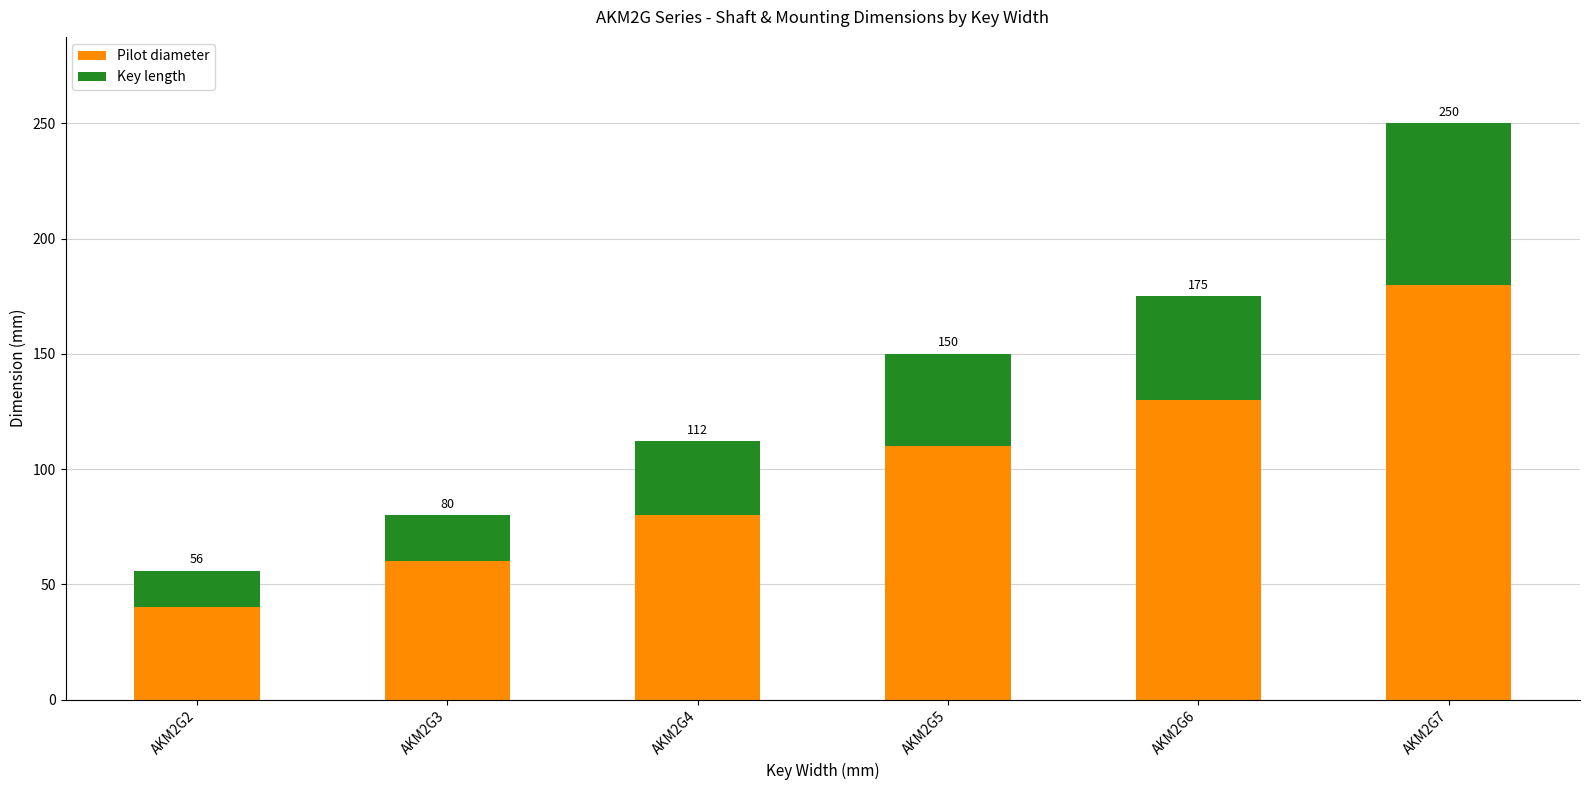

The Pilot diameter series shows 48 at AKM2G6. True or false?

False